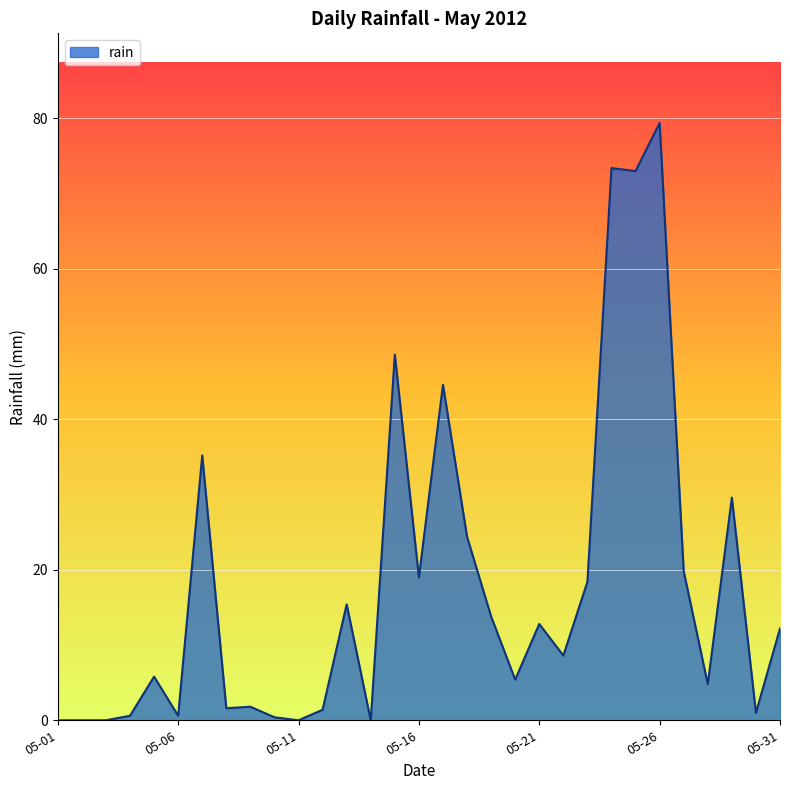

What is the greatest value displayed?

79.4